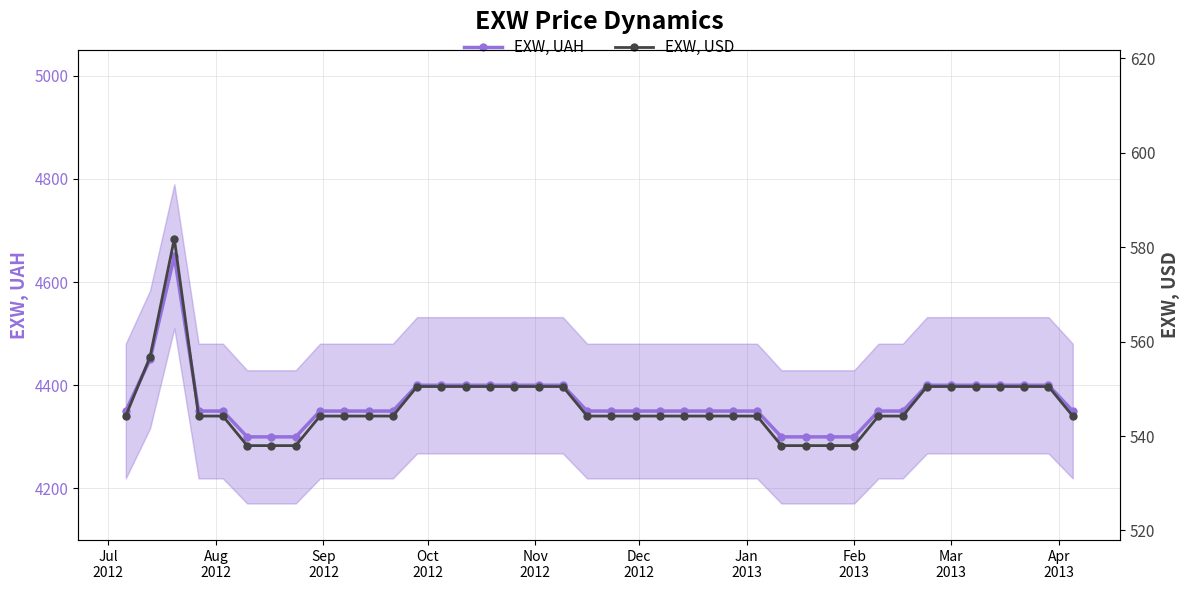

Is this an area chart (filled region under the line)?

No